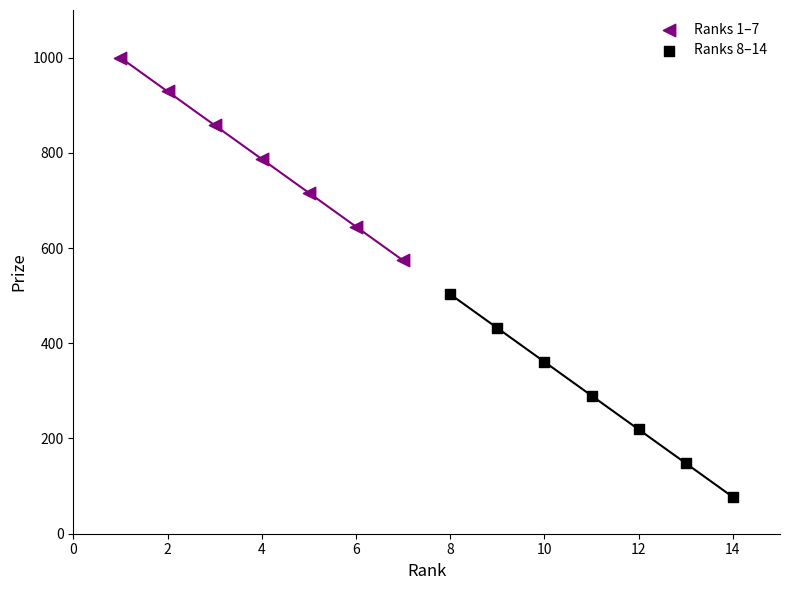

Which series contains the highest Y value?

Ranks 1–7